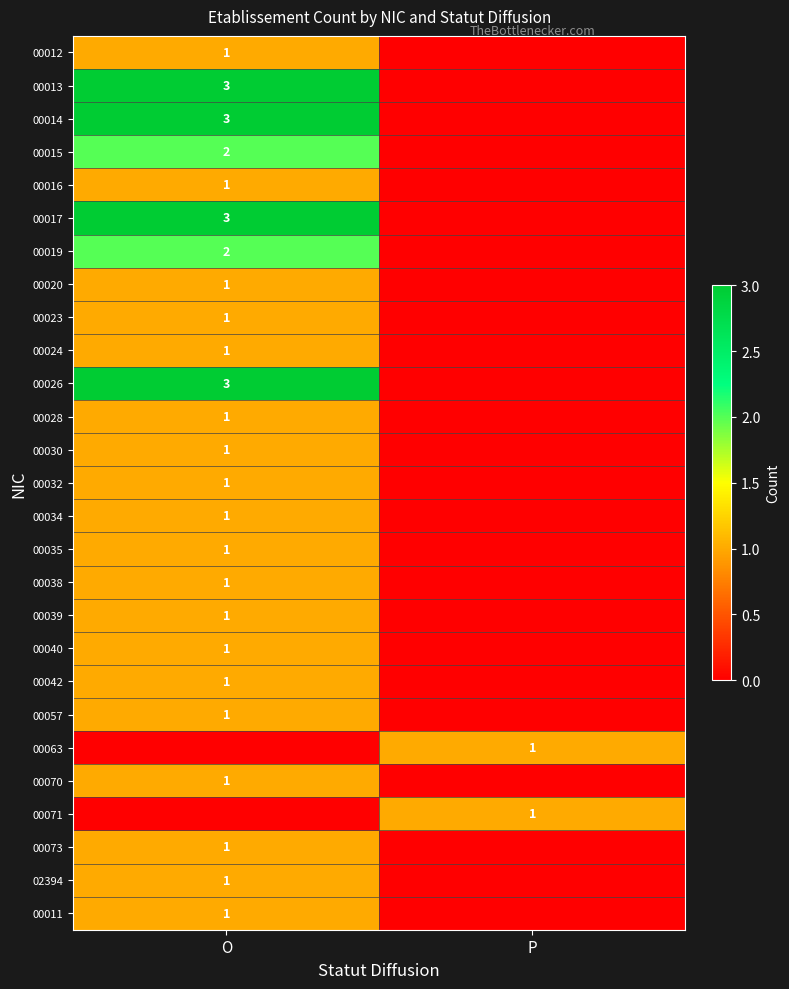

What is the difference between the highest and lowest values at O?

3